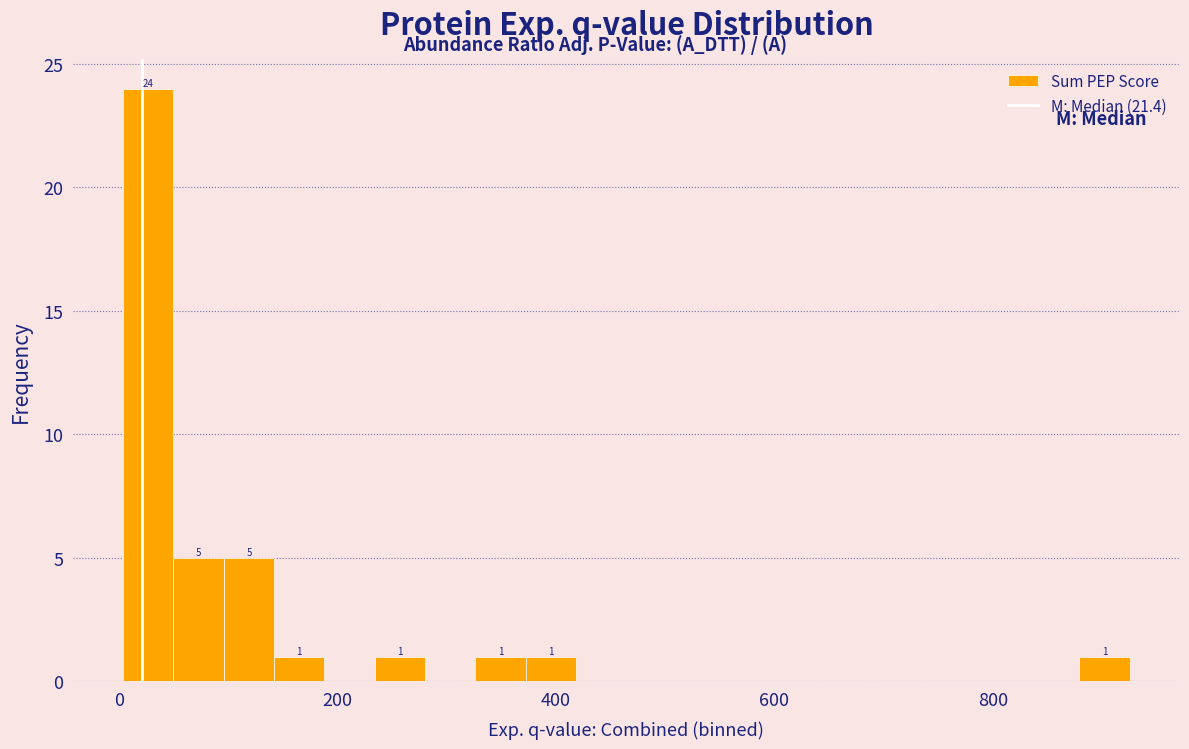

Around what value on the x-axis is the tallest bar? Give the approximate position of its centre, as read against the axis.

20